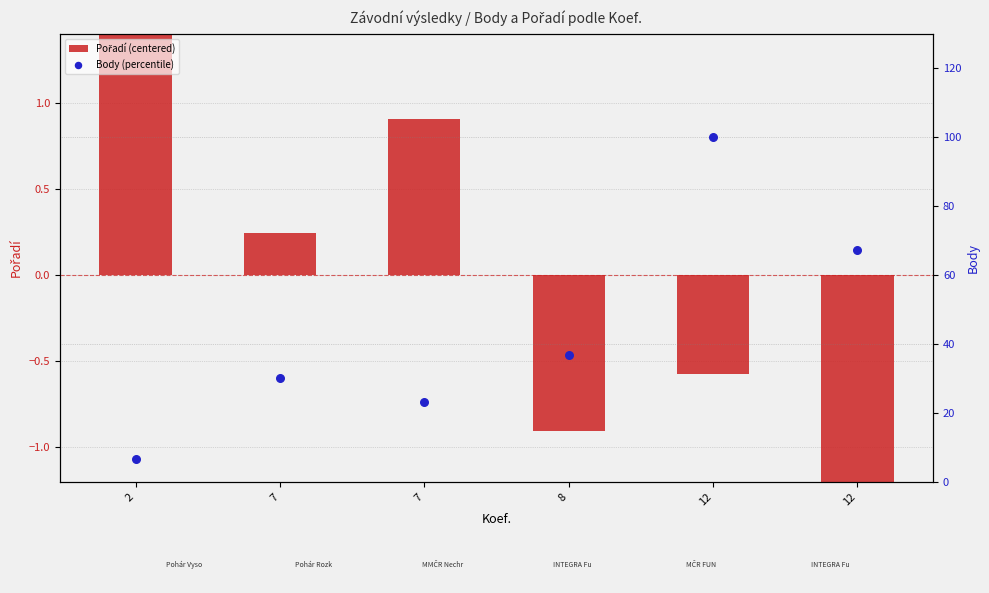

Is the value of Pořadí (centered) at 12 greater than the value of Body (percentile) at 2?

No